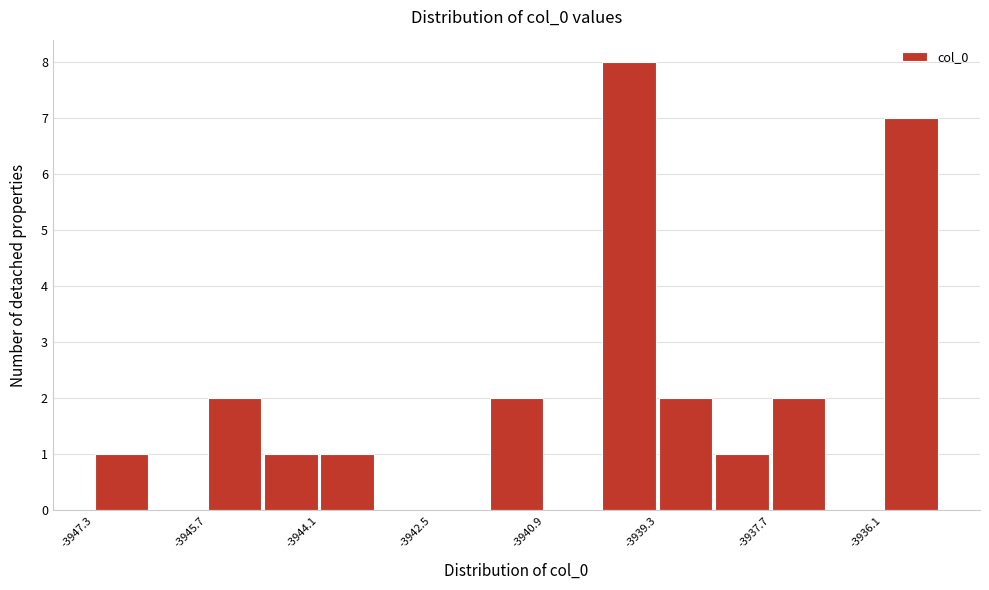

Around what value on the x-axis is the tallest bar? Give the approximate position of its centre, as read against the axis.

-3939.8